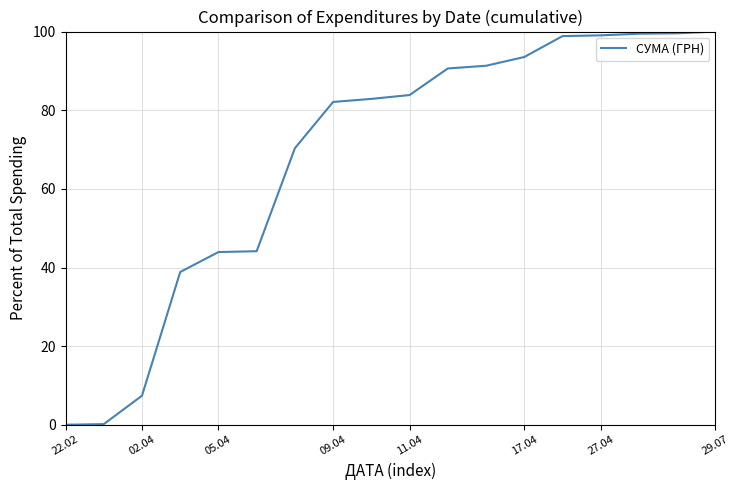

What is the maximum value shown in the chart?

100.0